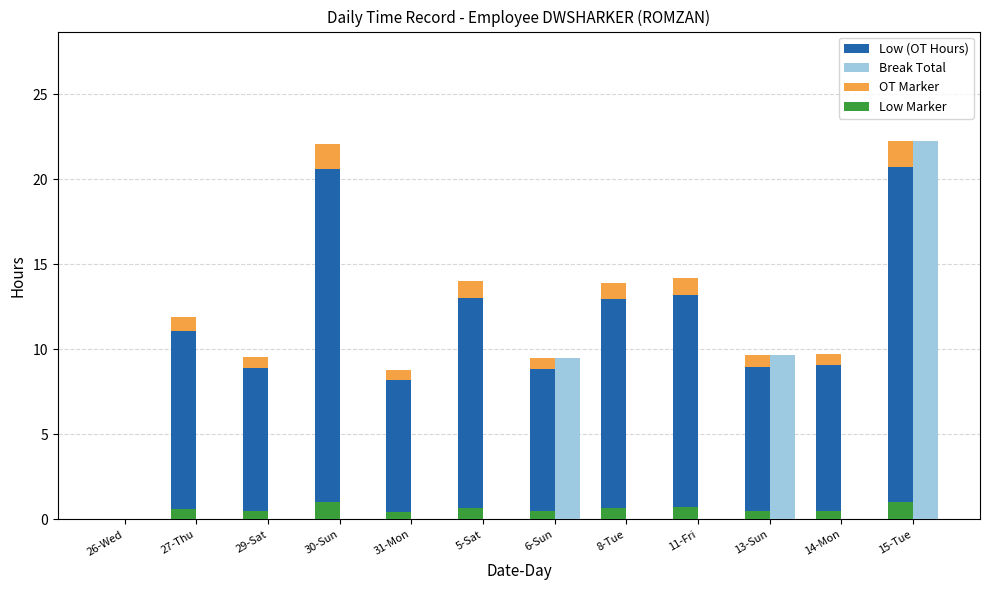

How many values in the Low Marker series exceed 0?

11